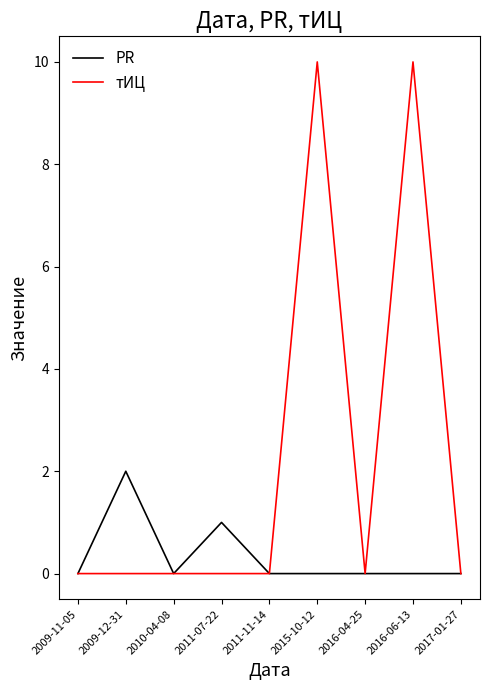

Rank the series at 2015-10-12 from highest to lowest value.

тИЦ, PR